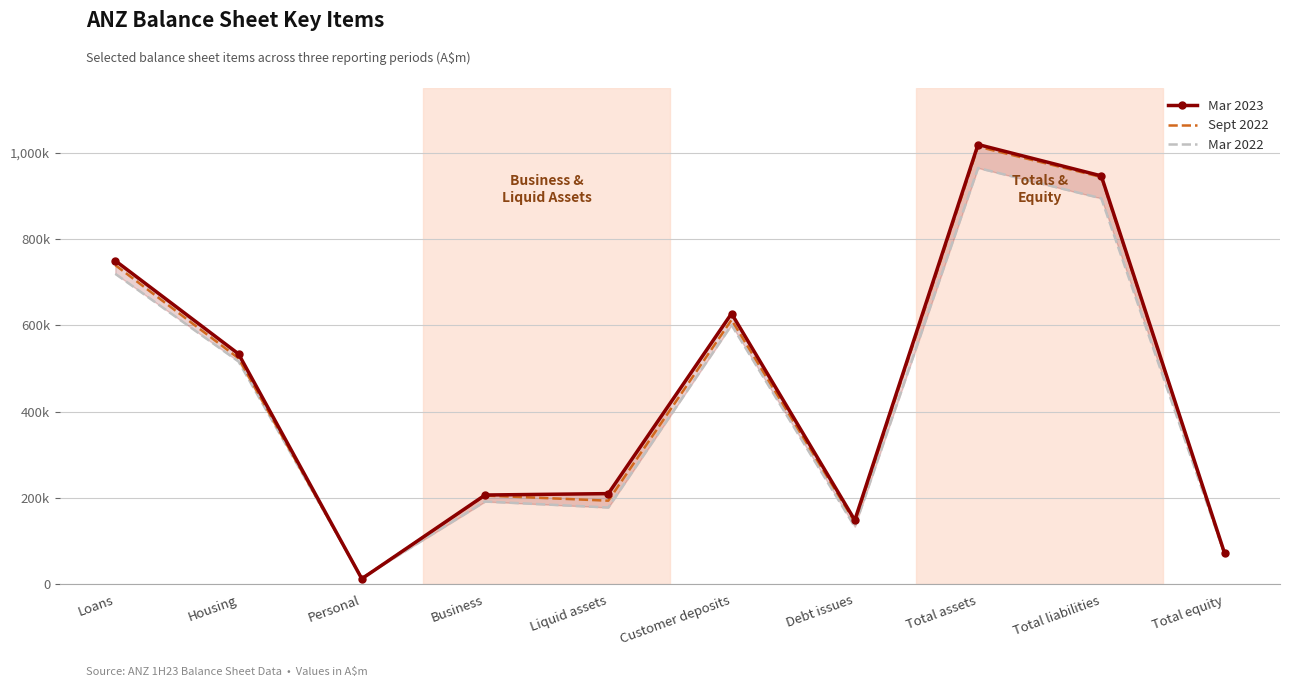

In Mar 2022, how many points are lower than both neighbors (excluding endpoints)?

3